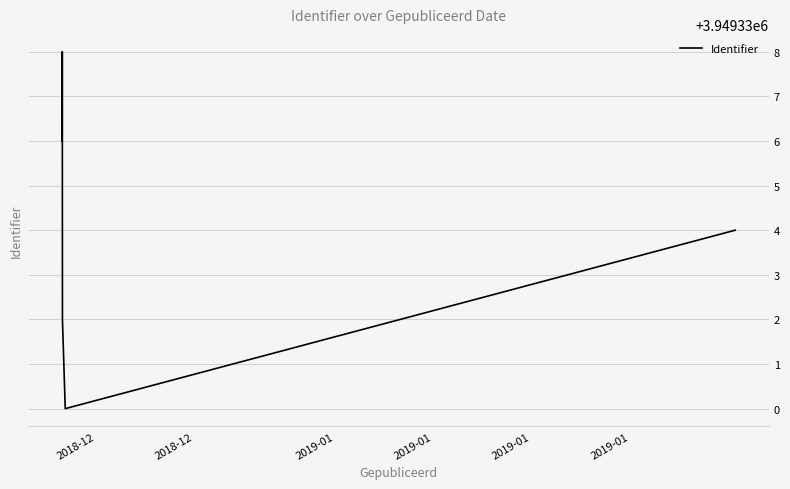

What is the sum of all values?

19746670